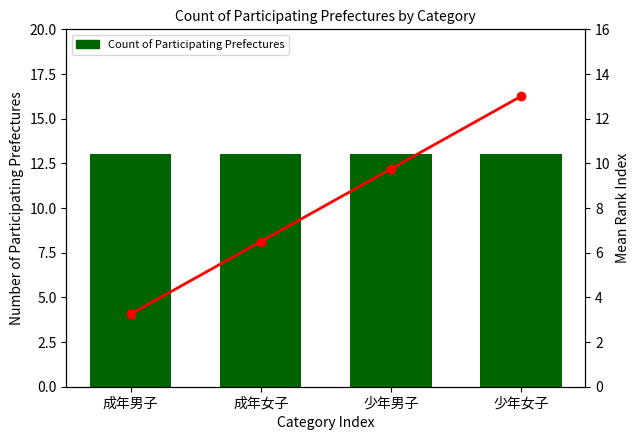

Reading left to right, transcribe all the data shown in this chart.

Count of Participating Prefectures: 成年男子=13.0	成年女子=13.0	少年男子=13.0	少年女子=13.0
Mean Index across Categories: 成年男子=3.2	成年女子=6.5	少年男子=9.8	少年女子=13.0